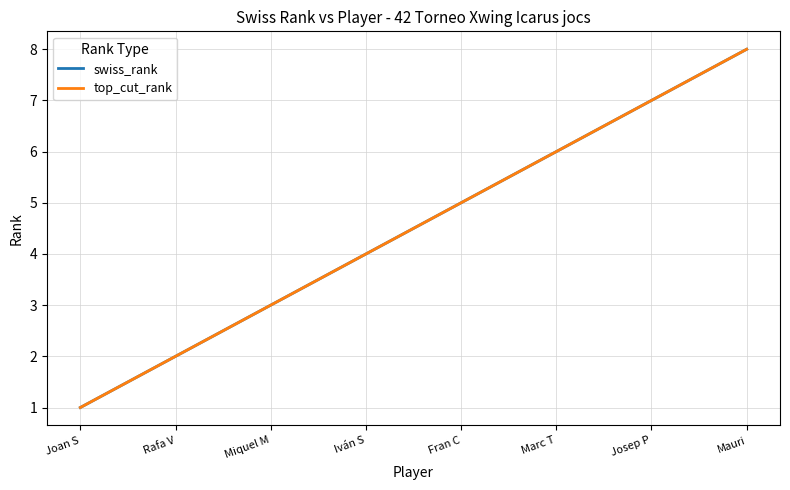

Does the chart display data point markers on the line(s)?

No